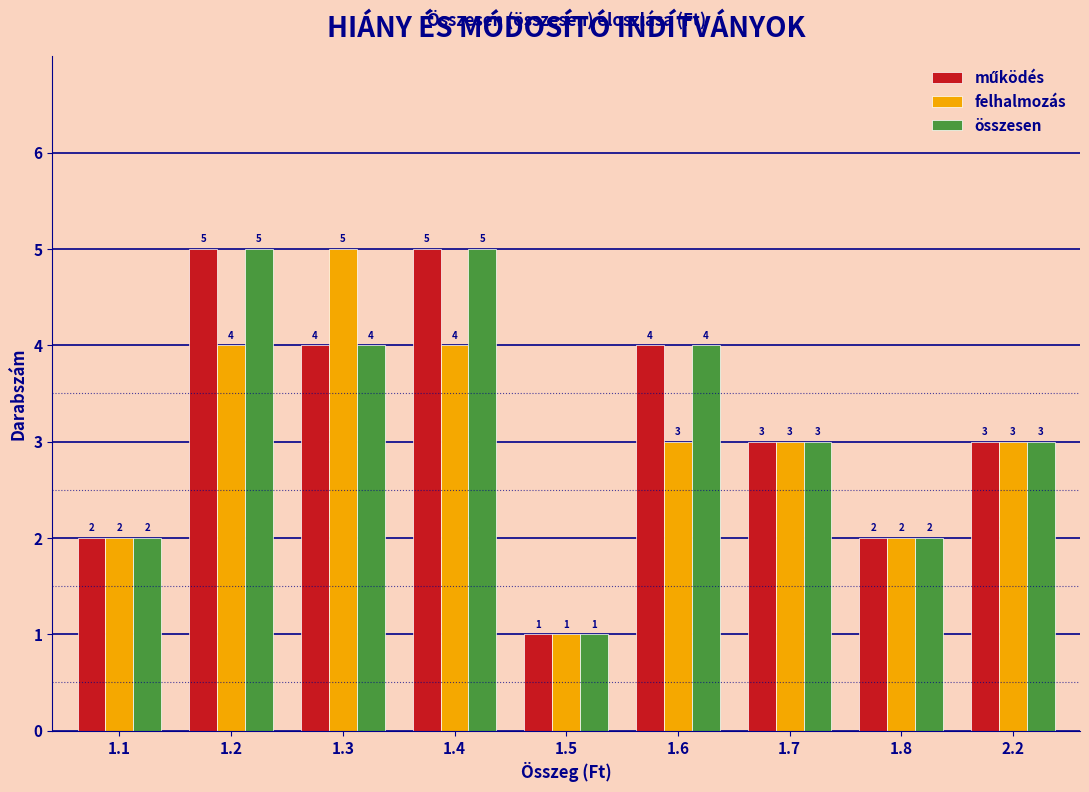

Count the felhalmozás values in the range 2 to 4.

7